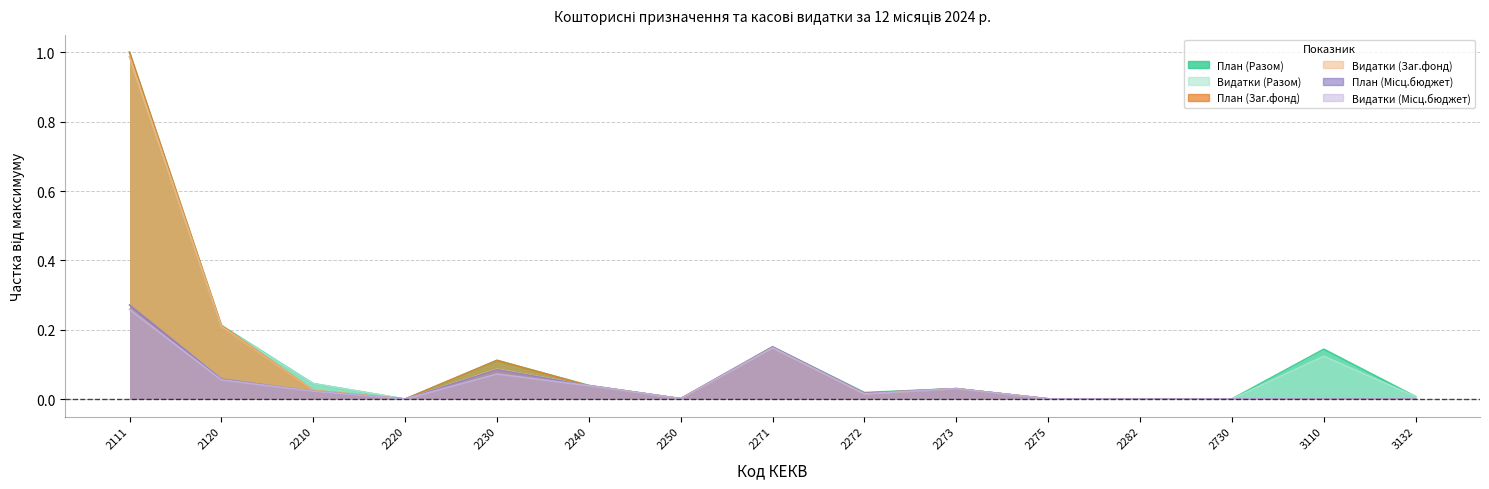

Where is the first local maximum for План (Разом)?

2230